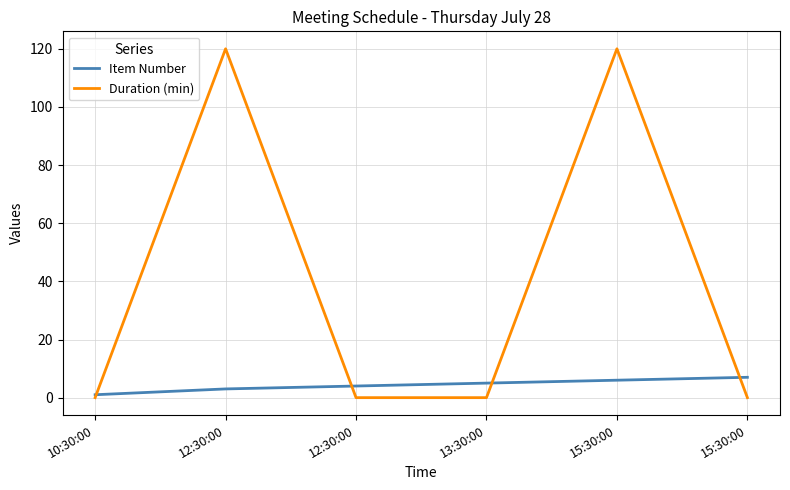

Does the chart display data point markers on the line(s)?

No